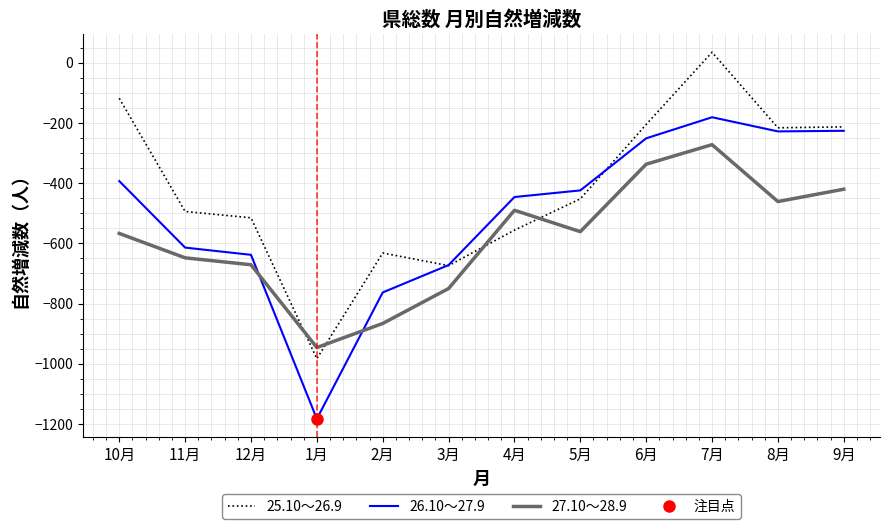

At 12月, list the series in order from largest to smallest.

25.10～26.9, 26.10～27.9, 27.10～28.9